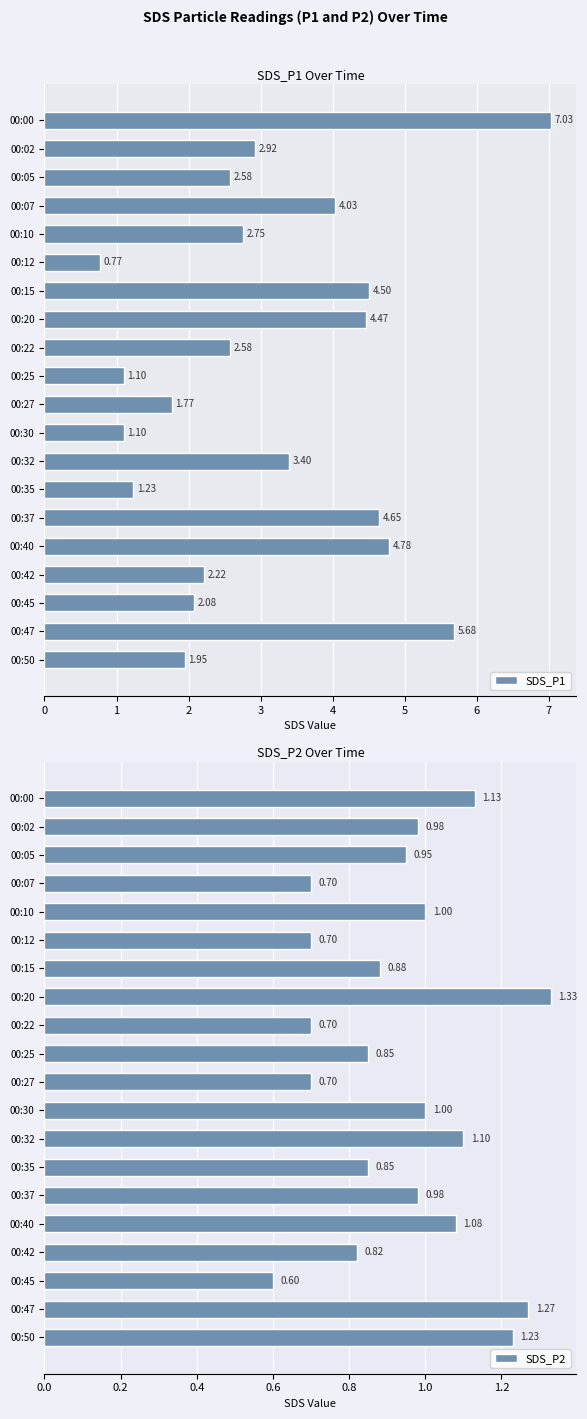

What is the average value of the SDS_P1 series?

3.1